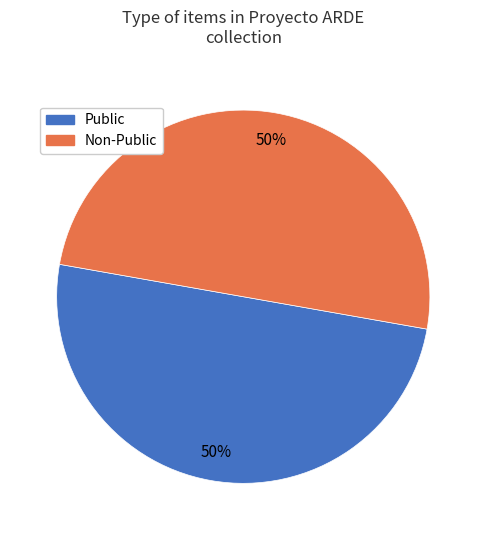

To the nearest percent, what is the combined percentage of Non-Public and Public?

100%